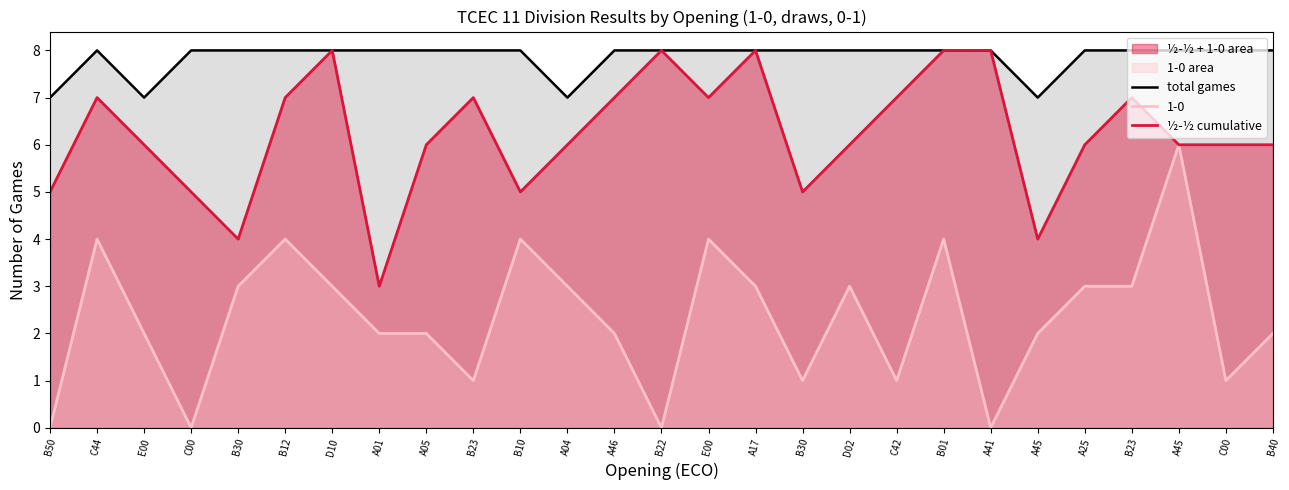

True or false: total games and ½-½ cumulative cross at least once.

False